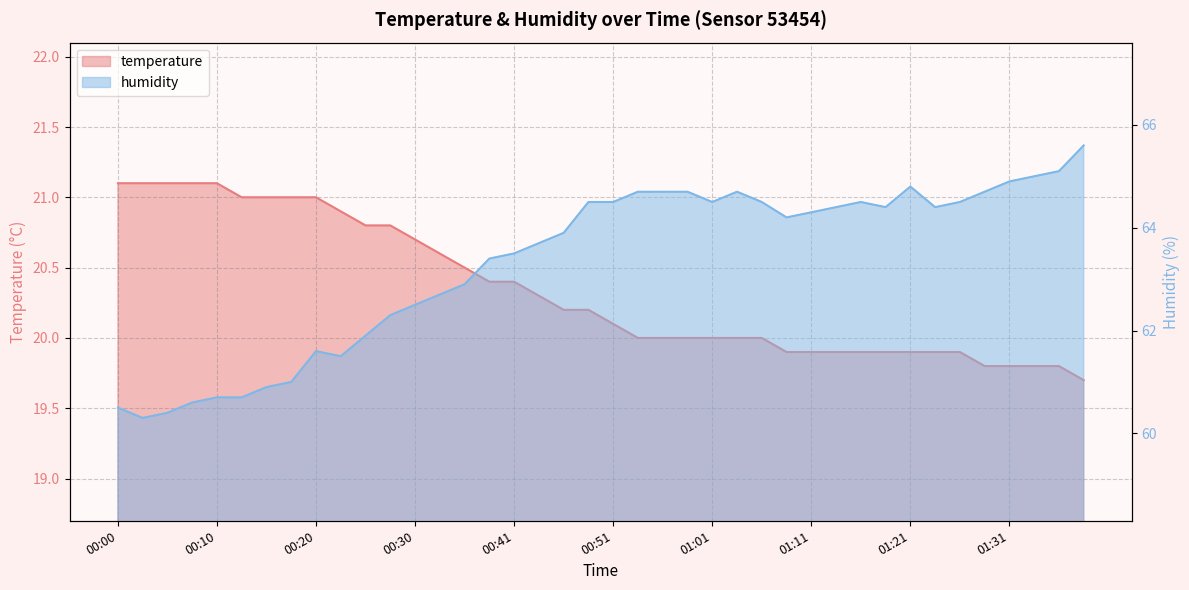

How many lines are shown in the chart?

2